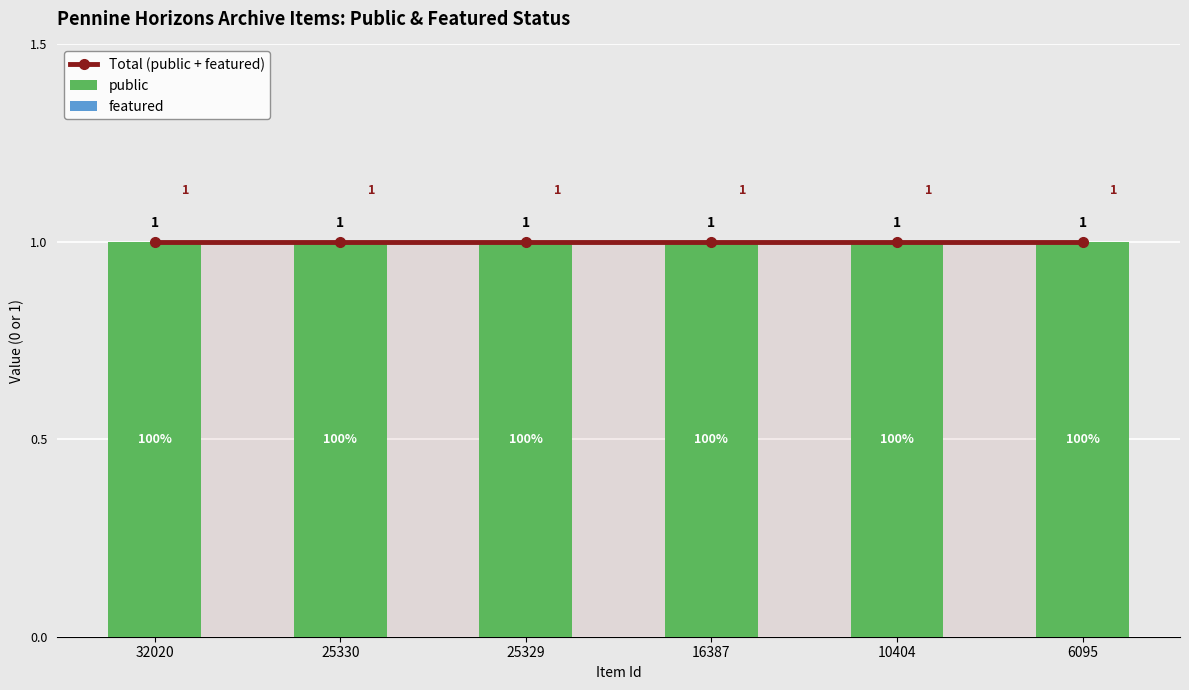

The Total (public + featured) series shows 1 at 6095. True or false?

True